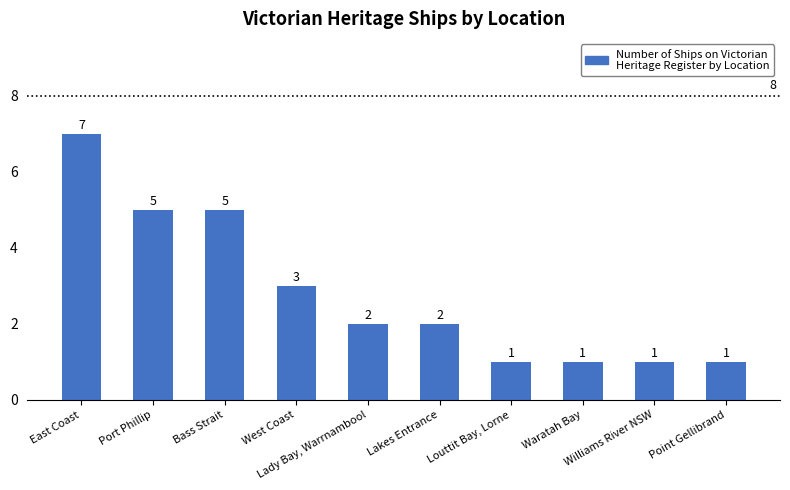

What is the value of the 4th bar from the left?

3